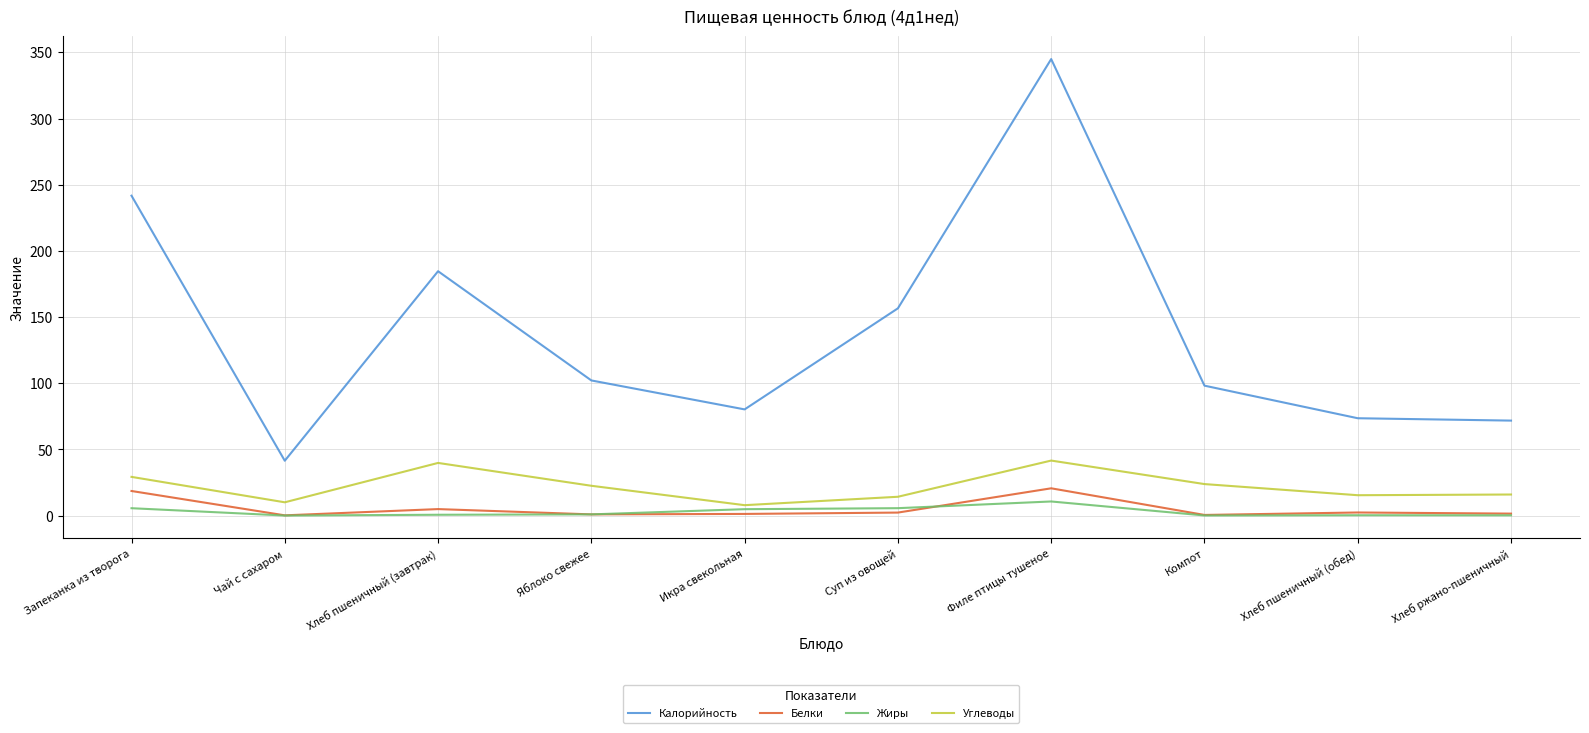

At which label does Углеводы first exceed 22?

Запеканка из творога